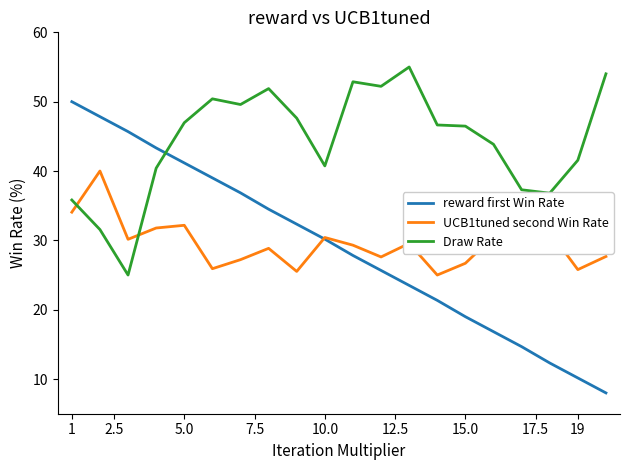

In UCB1tuned second Win Rate, how many points are higher than both neighbors (excluding endpoints)?

6